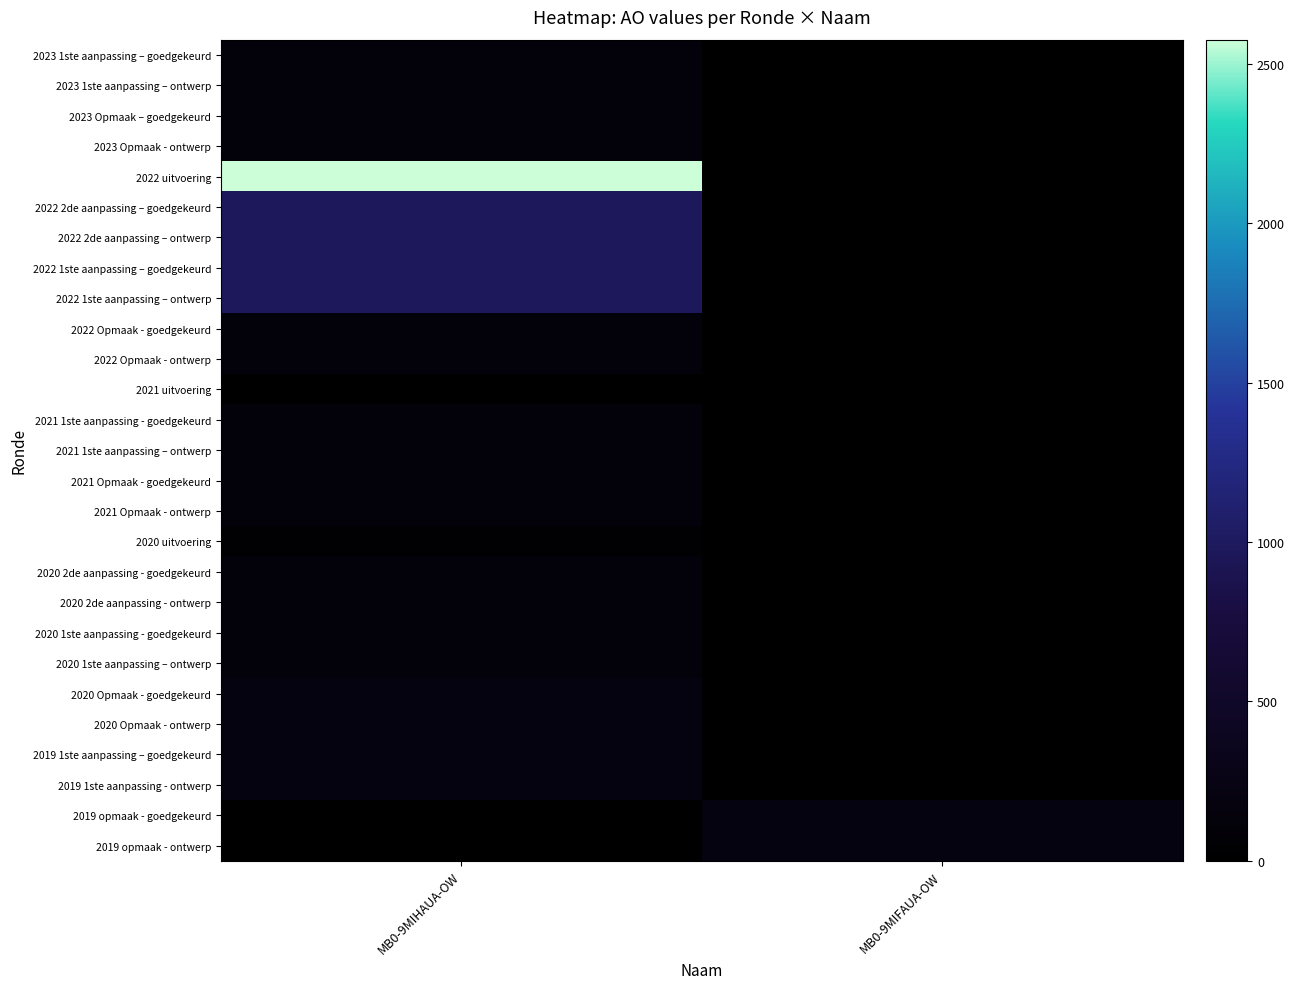

What is the spread (max minus min) of values at MB0-9MIHAUA-OW?

2576